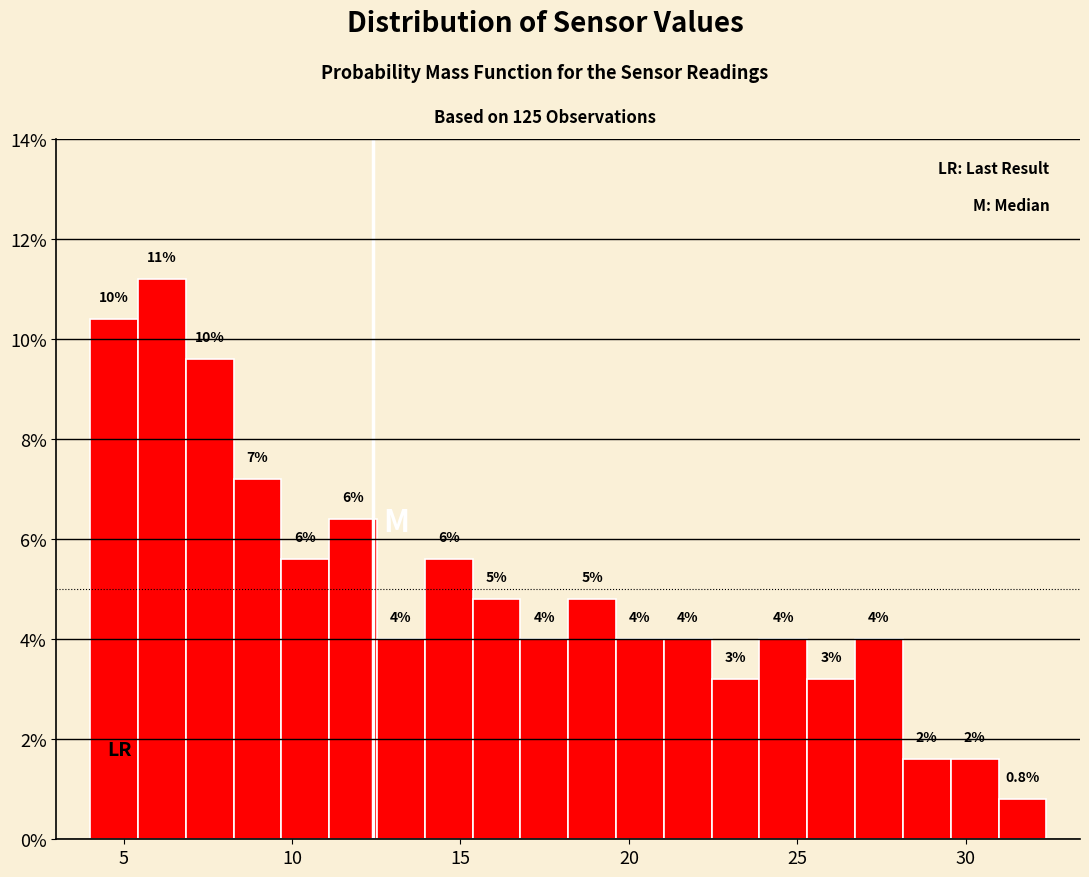

Read against the x-axis, roughly where is the centre of the tallest bar?

6.0